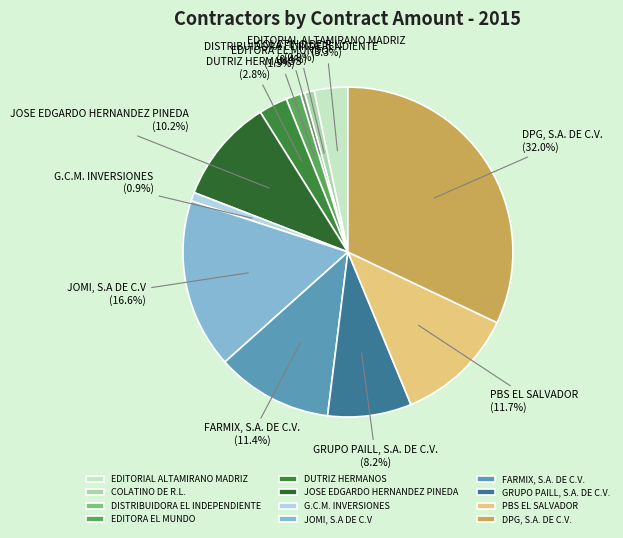

Is there a majority slice in this chart?

No